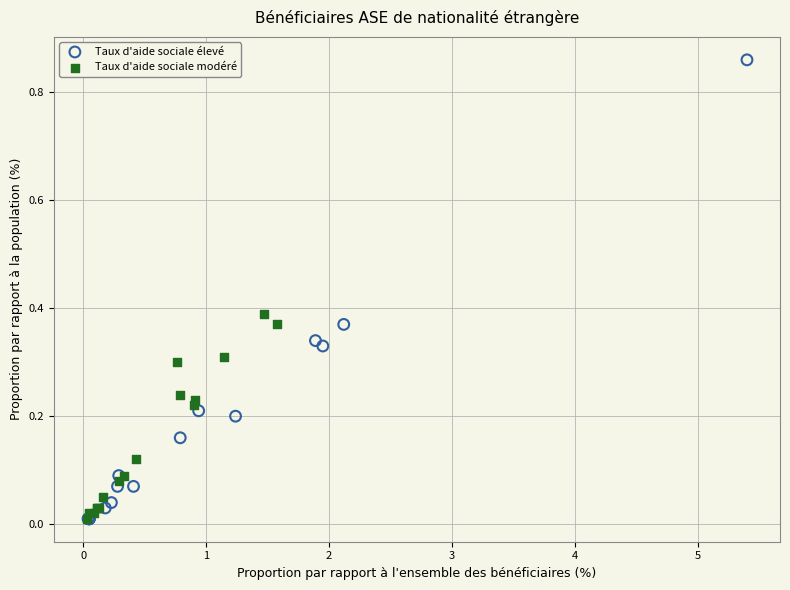

Which series has the largest Y range (max minus min)?

Taux d'aide sociale élevé